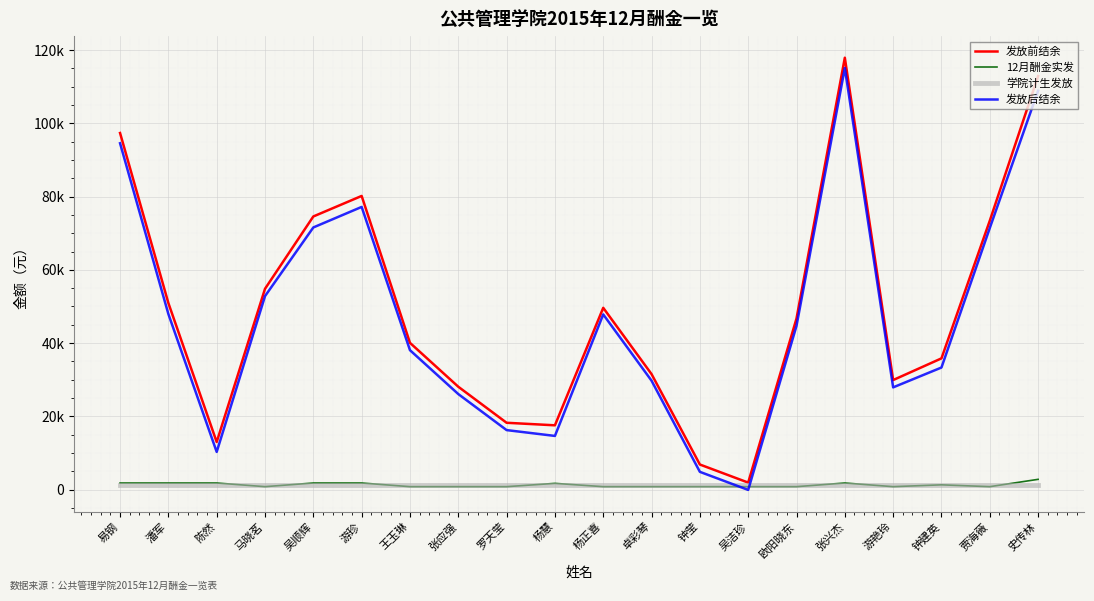

How many interior local valleys does the 发放前结余 series have?

4